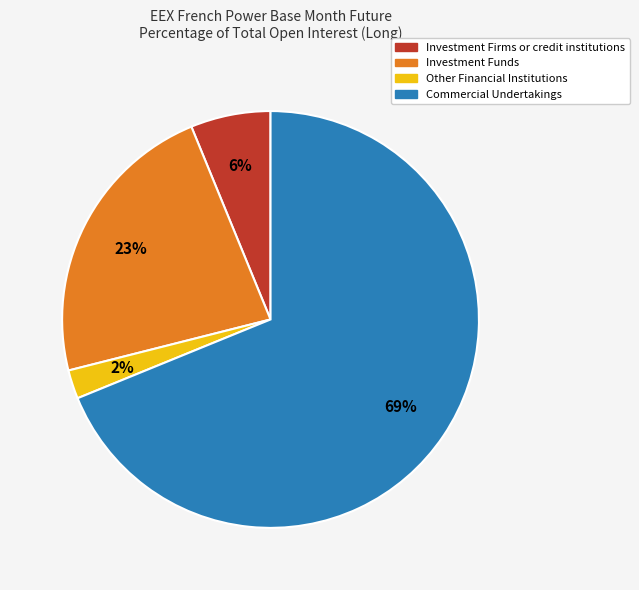

Between Other Financial Institutions and Investment Funds, which is larger?

Investment Funds